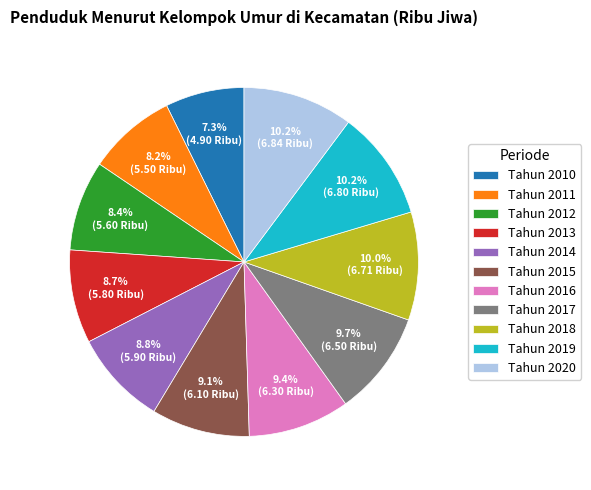

To the nearest percent, what portion does Tahun 2015 represent?

9%